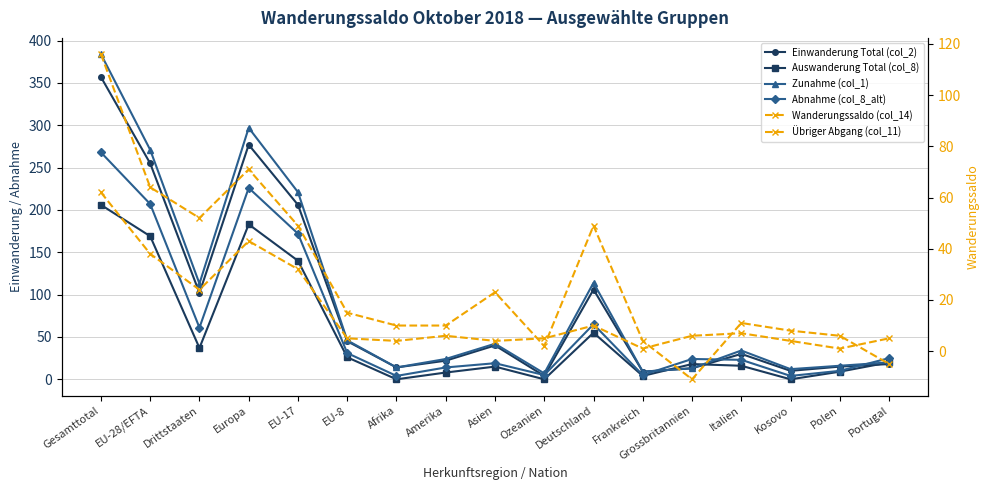

Which category has the lowest value in the Wanderungssaldo (col_14) series?

Grossbritannien